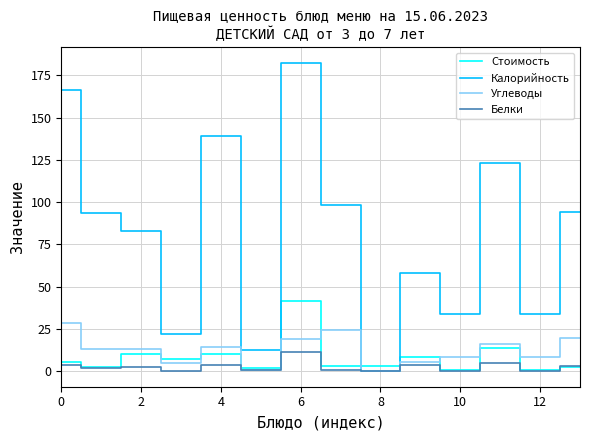

Which series has the largest range (max minus min)?

Калорийность